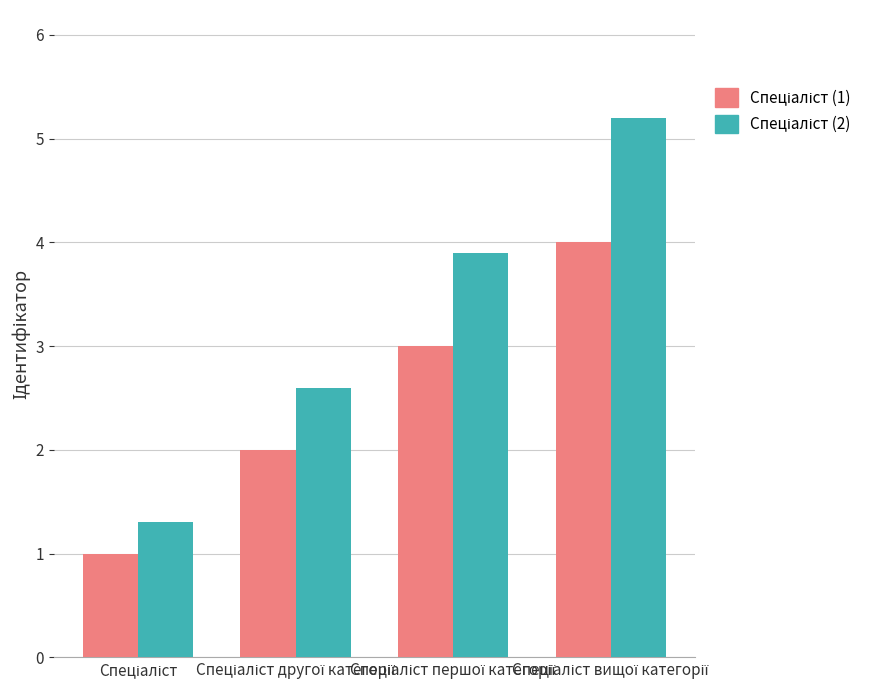

Rank the categories by Спеціаліст (2) value from lowest to highest.

Спеціаліст, Спеціаліст другої категорії, Спеціаліст першої категорії, Спеціаліст вищої категорії